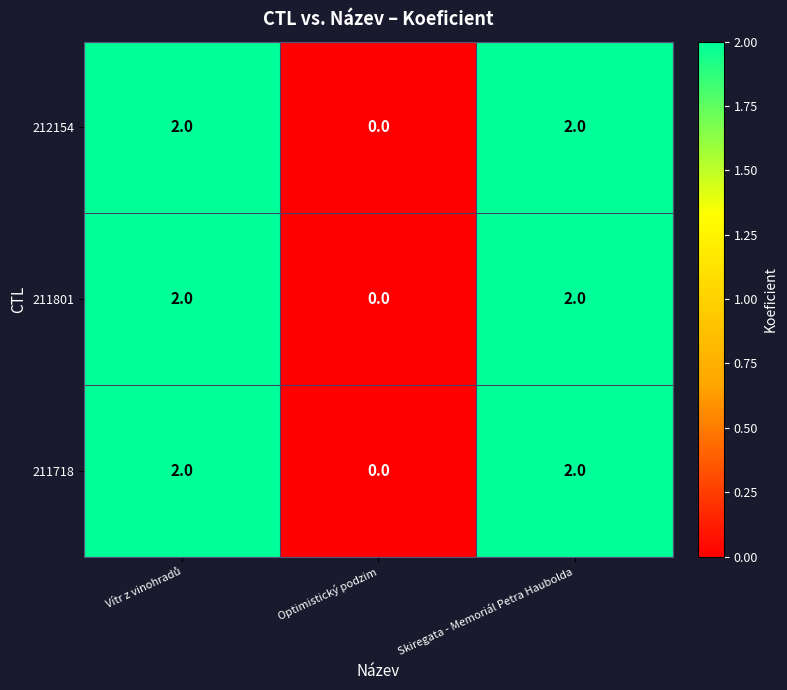

Reading left to right, list all the values displayed in this chart.

212154: 2	0	2
211801: 2	0	2
211718: 2	0	2